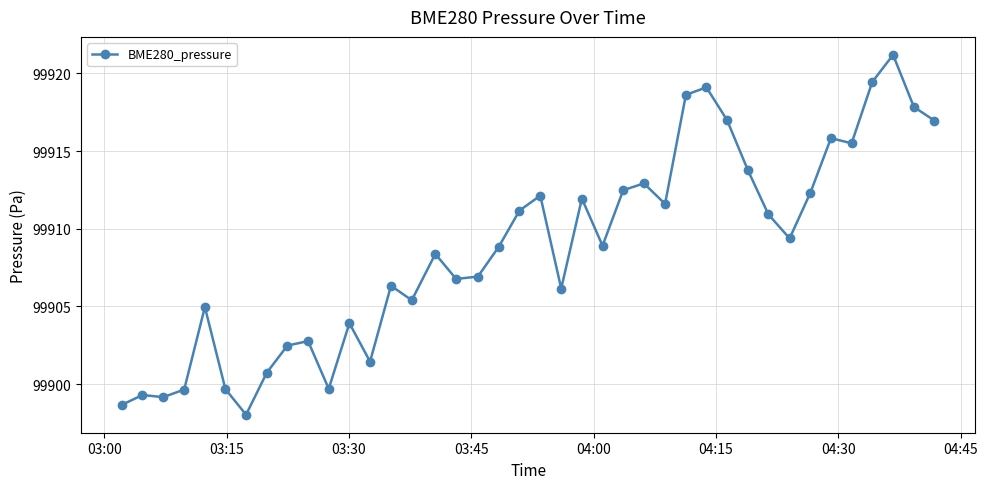

What is the greatest value displayed?

99921.2